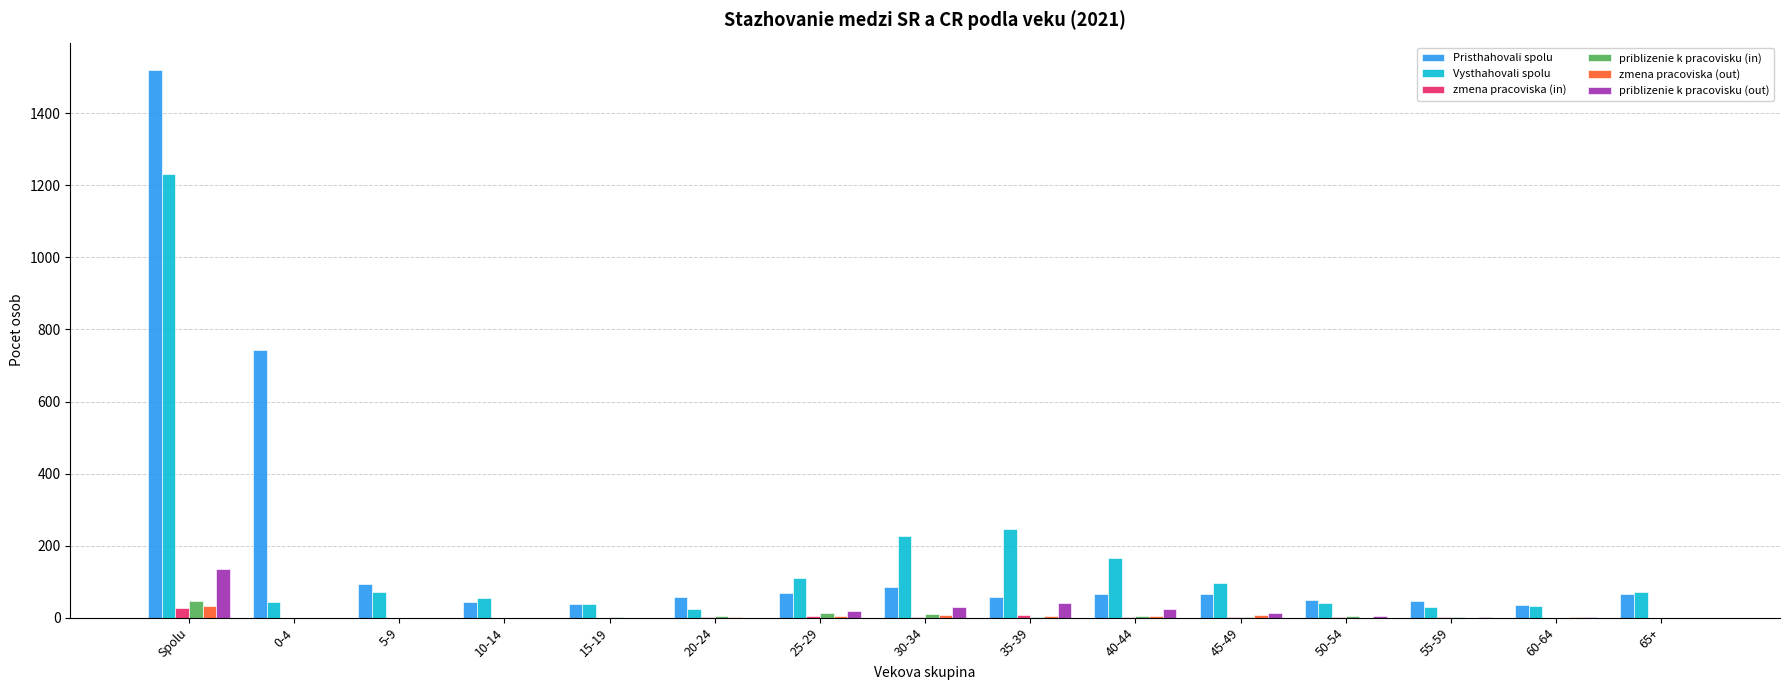

What are all the series names shown in the legend?

Pristhahovali spolu, Vysthahovali spolu, zmena pracoviska (in), priblizenie k pracovisku (in), zmena pracoviska (out), priblizenie k pracovisku (out)